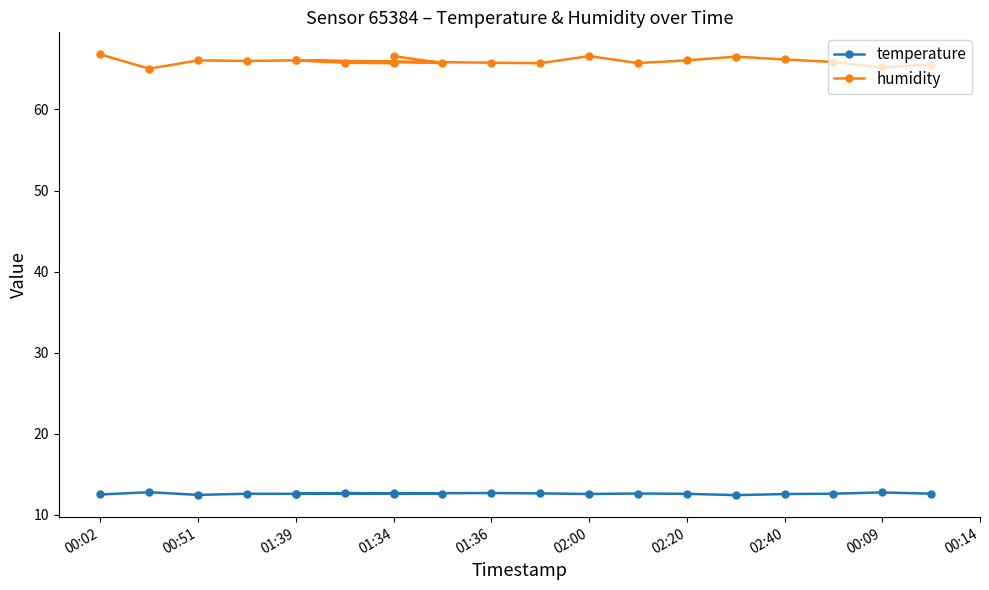

Reading left to right, list all the values displayed in this chart.

temperature: 12.5	12.8	12.5	12.6	12.6	12.7	12.7	12.6	12.6	12.6	12.7	12.7	12.6	12.6	12.6	12.4	12.6	12.6	12.8	12.6
humidity: 66.8	65.0	66.0	66.0	66.0	65.8	65.7	66.6	65.7	66.0	65.8	65.7	66.6	65.7	66.0	66.5	66.2	65.8	65.2	65.5